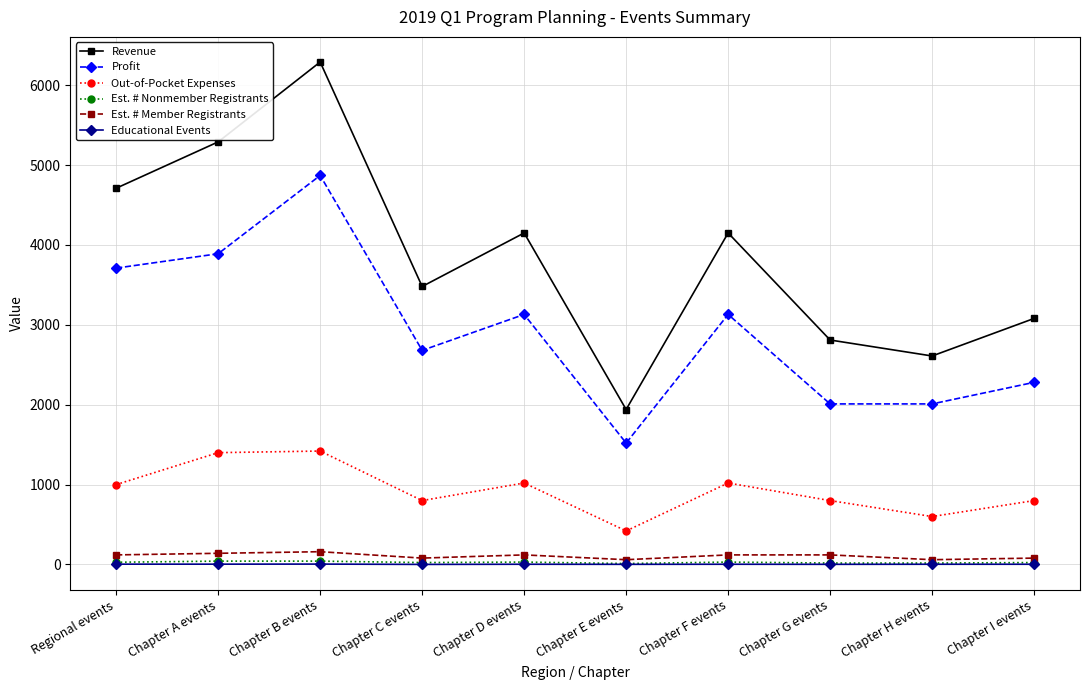

What is the spread (max minus min) of values at Chapter I events?

3077